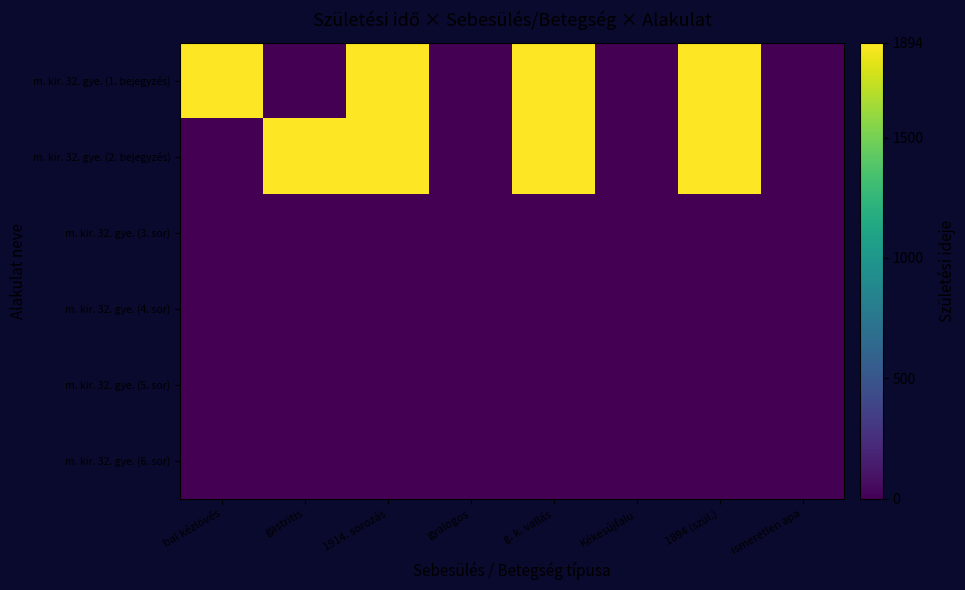

Which series has the largest total across all categories?

m. kir. 32. gye. (1. bejegyzés)